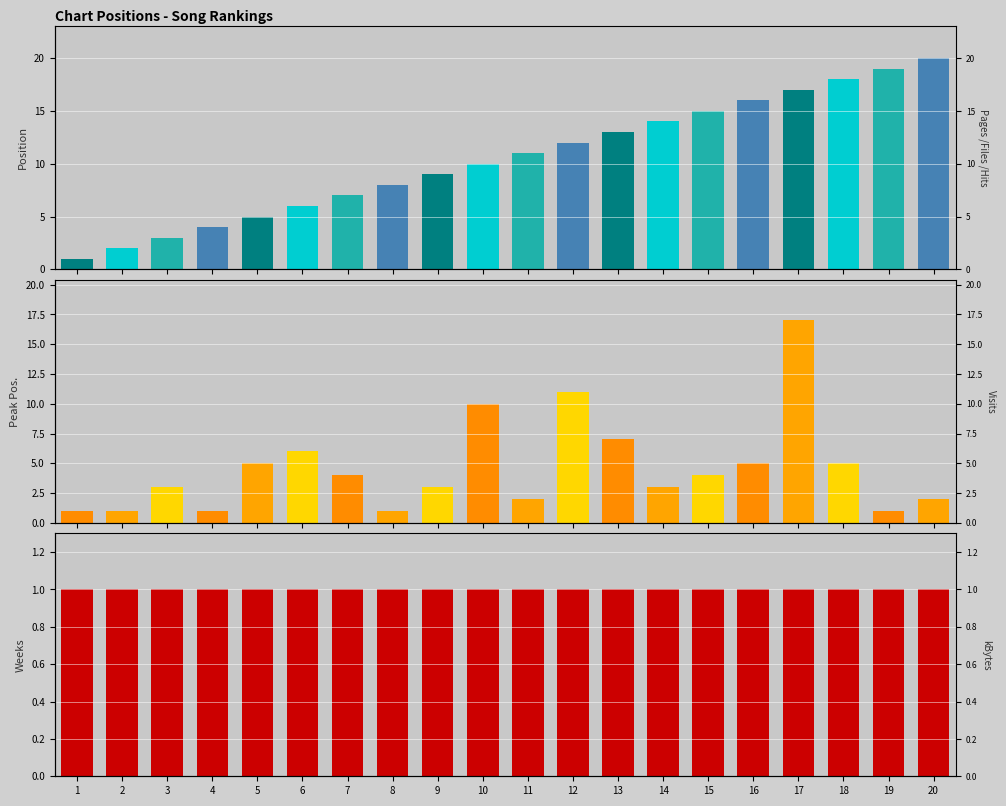

Reading right to left, extract all data points from this chart.

Position: 20	19	18	17	16	15	14	13	12	11	10	9	8	7	6	5	4	3	2	1
Peak Position: 2	1	5	17	5	4	3	7	11	2	10	3	1	4	6	5	1	3	1	1
Weeks on Chart: 1	1	1	1	1	1	1	1	1	1	1	1	1	1	1	1	1	1	1	1